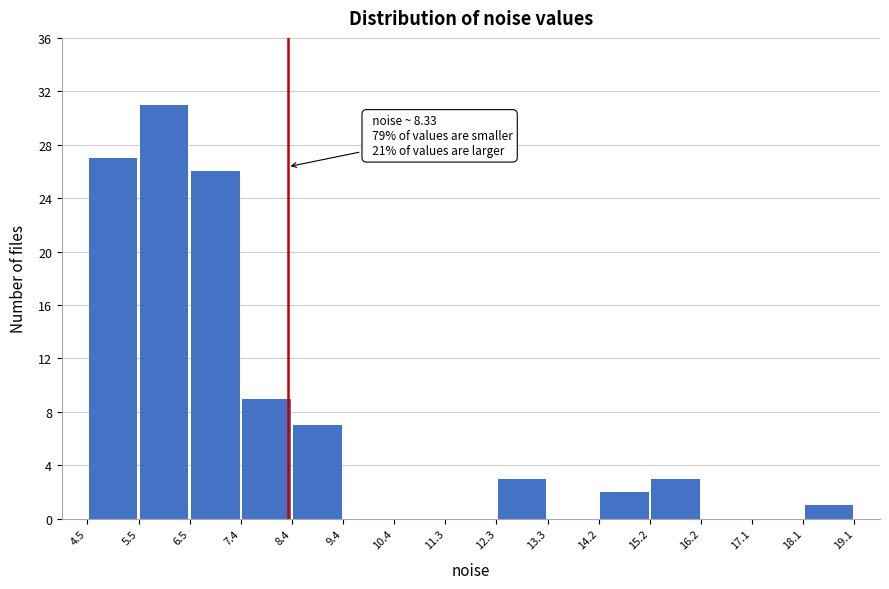

Which range on the x-axis has the tallest bar?

5.5 to 6.5